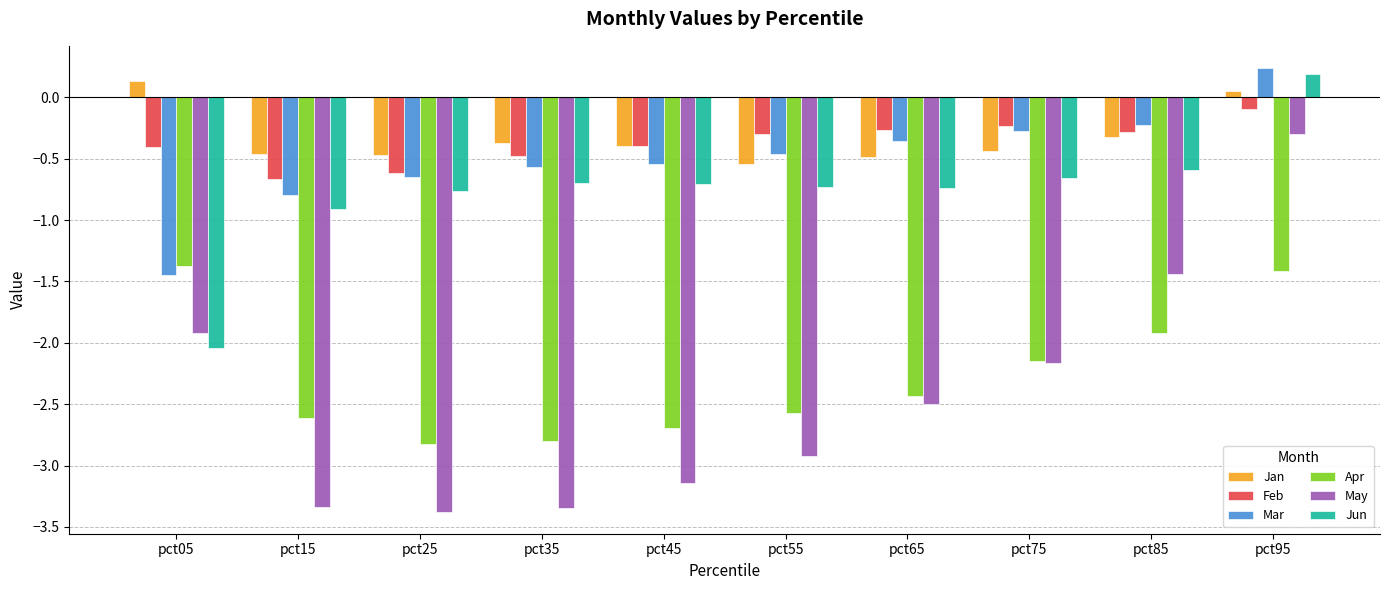

How many groups of bars are there?

10